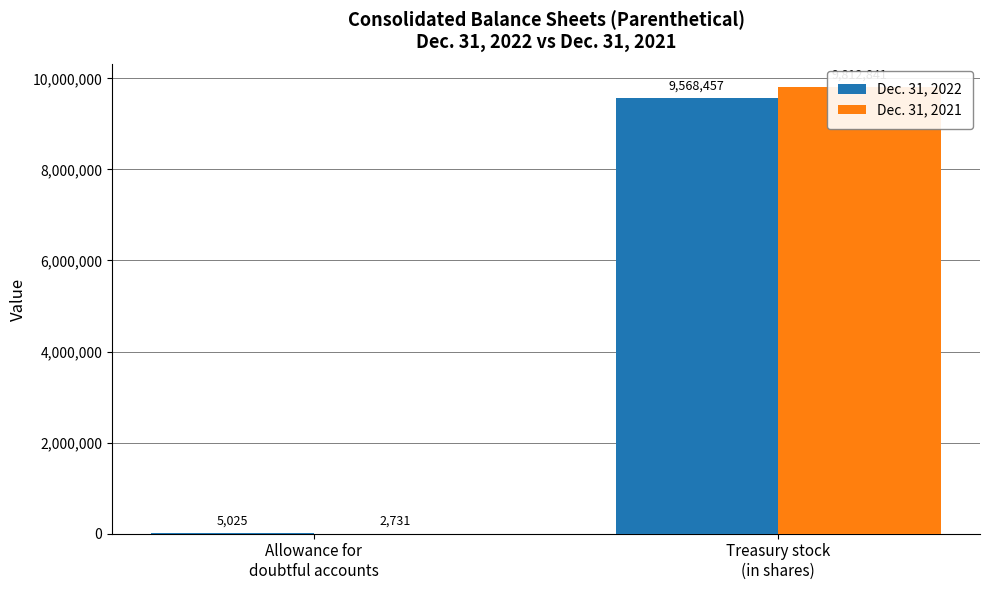

What is the label of the 1st bar from the left?

Allowance for
doubtful accounts